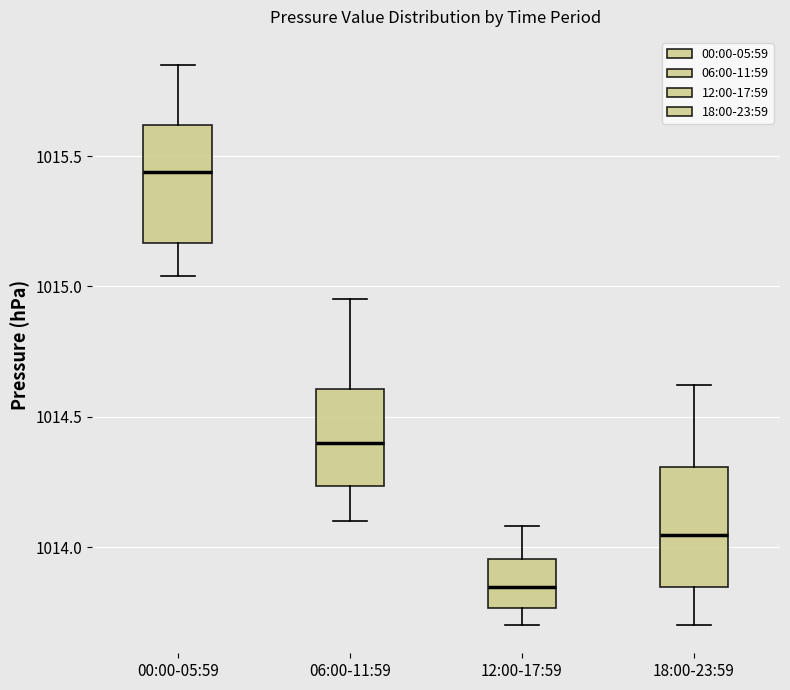

Which box has the lowest median line?

12:00-17:59